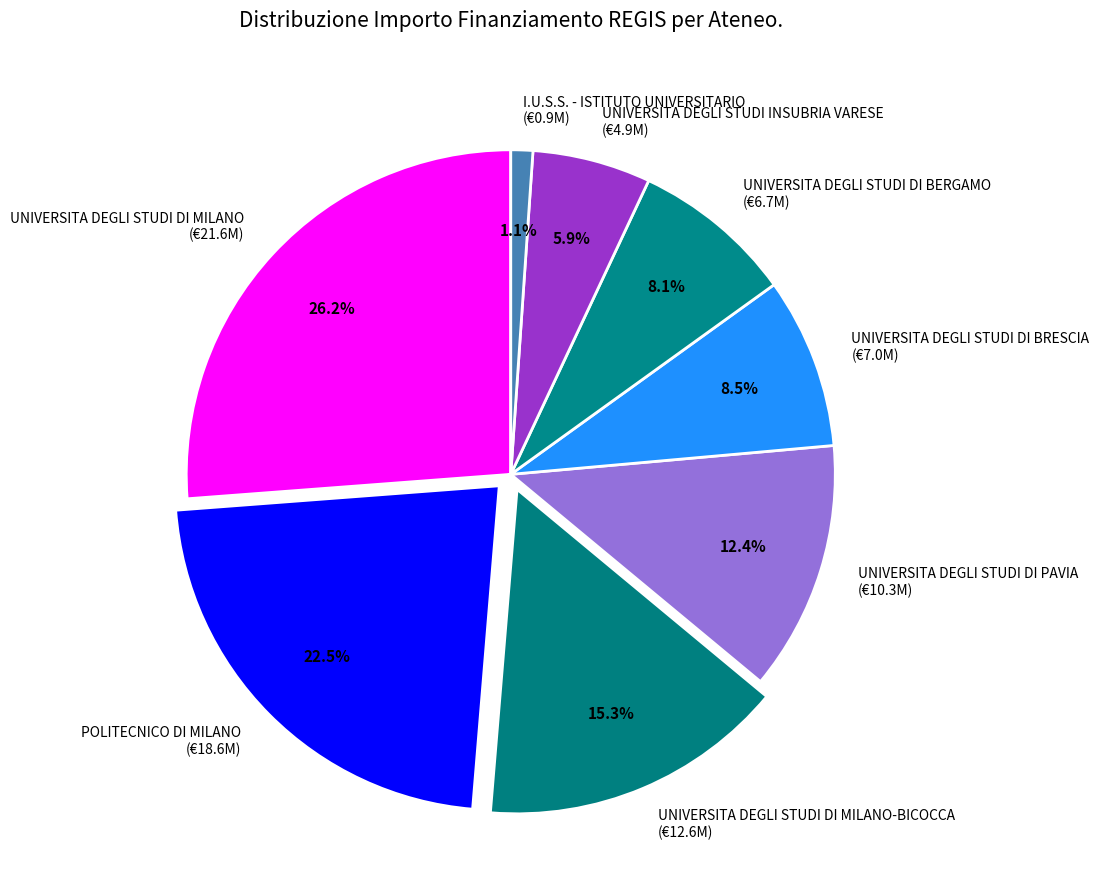

Which category has the smallest portion of the pie?

I.U.S.S. - ISTITUTO UNIVERSITARIO (€0.9M)